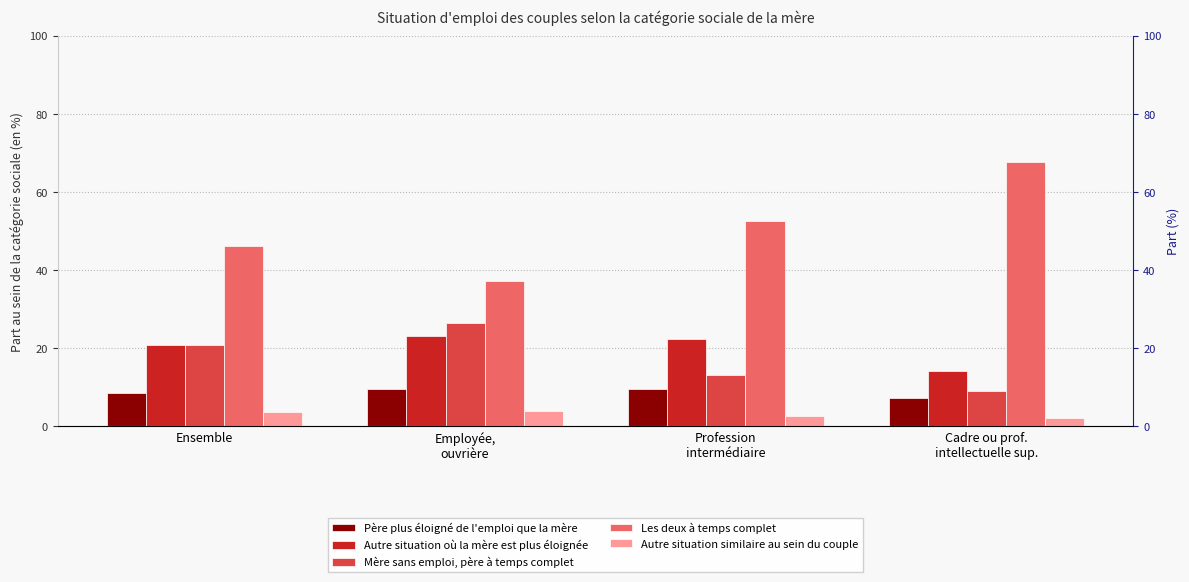

Which has a higher value, Ensemble or Employée,
ouvrière?

Employée,
ouvrière